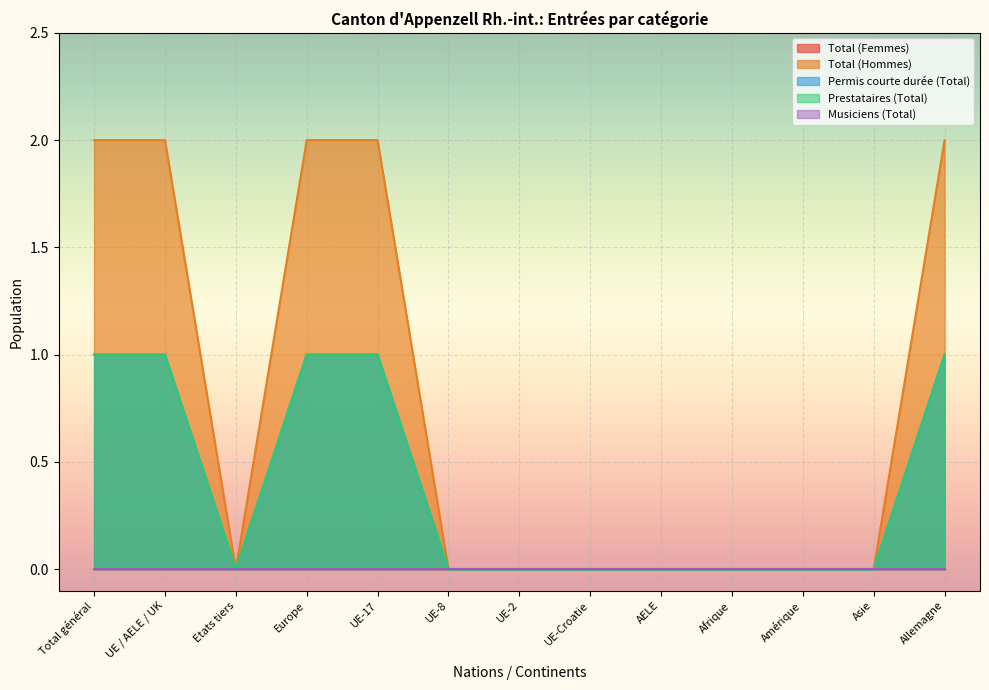

True or false: Permis courte durée (Total) and Prestataires (Total) cross at least once.

False